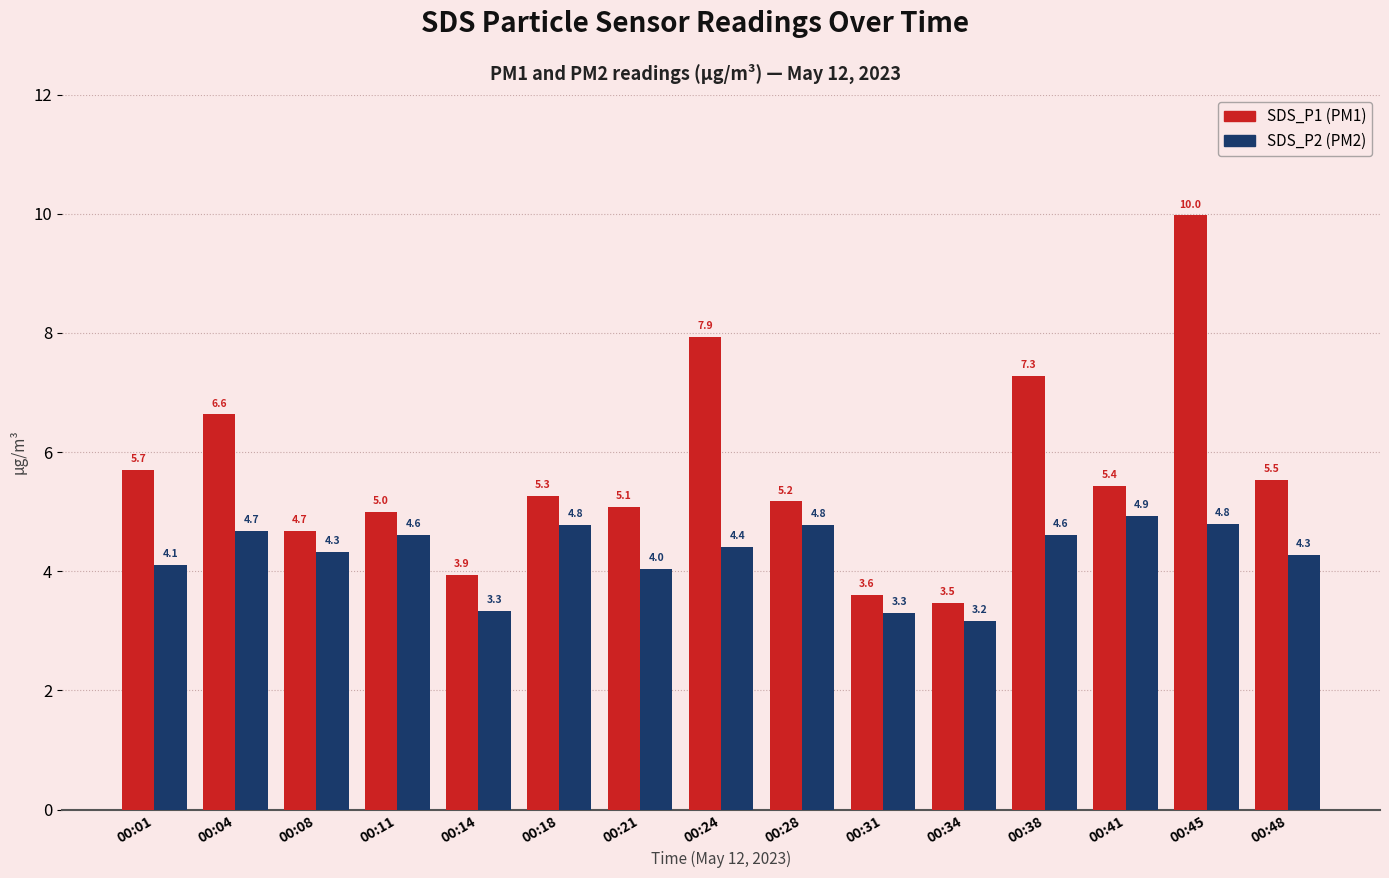

What is the spread (max minus min) of values at 00:14?

0.6